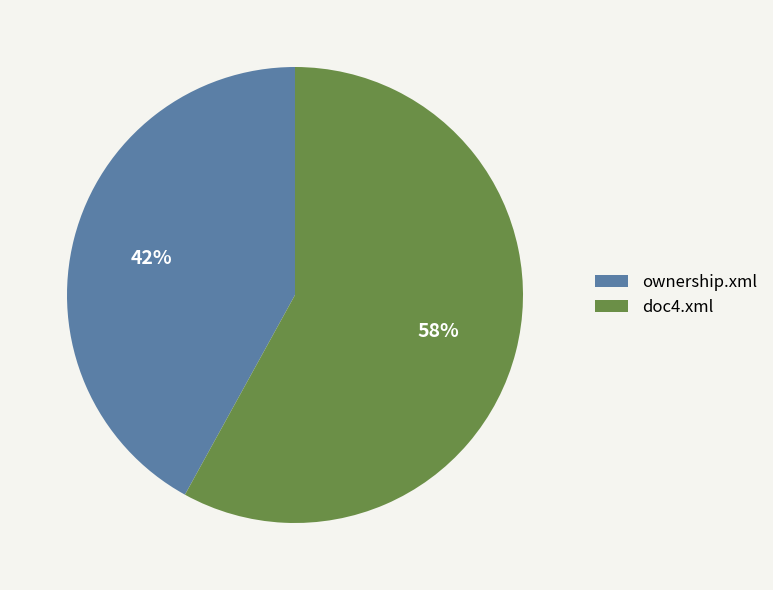

Combined, do ownership.xml and doc4.xml account for over 50%?

Yes